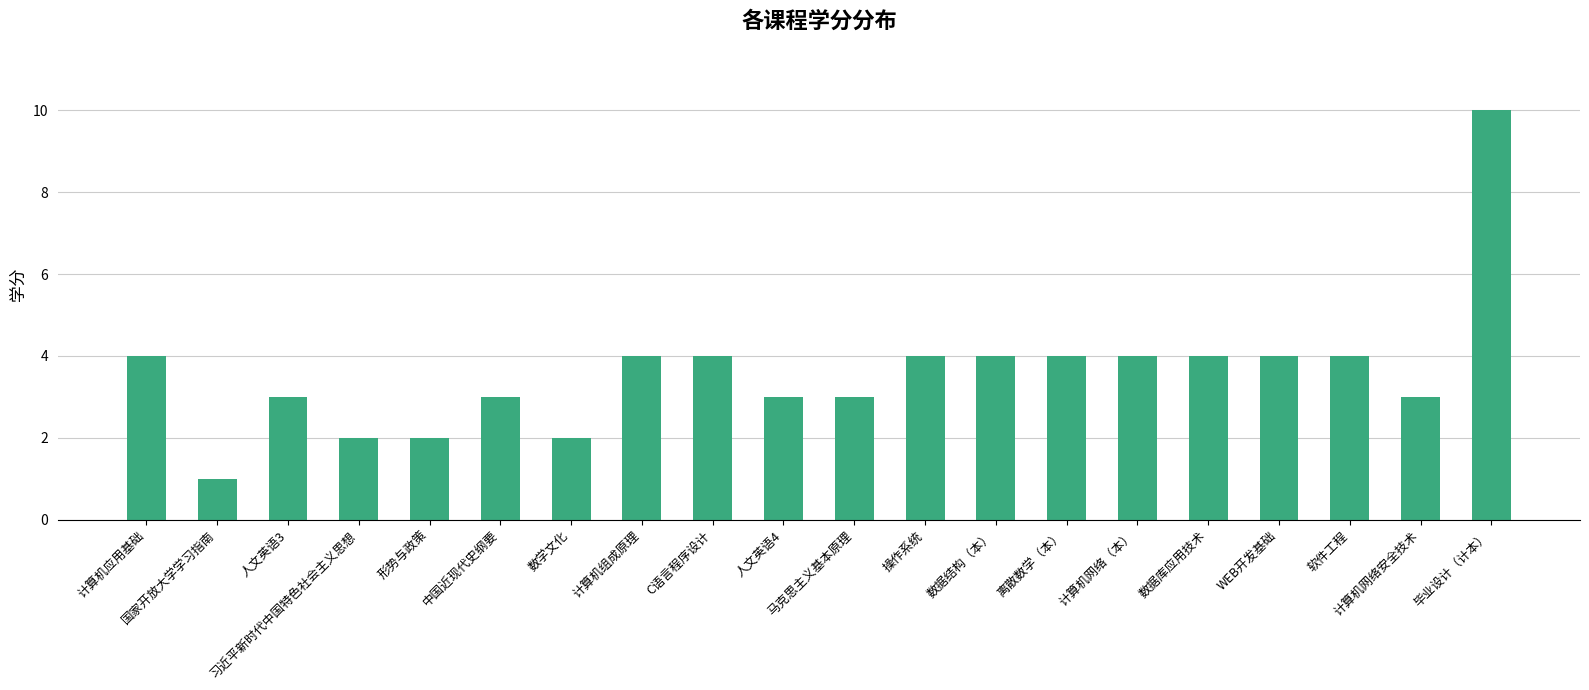

What is the difference between the values at 国家开放大学学习指南 and 计算机组成原理?

3